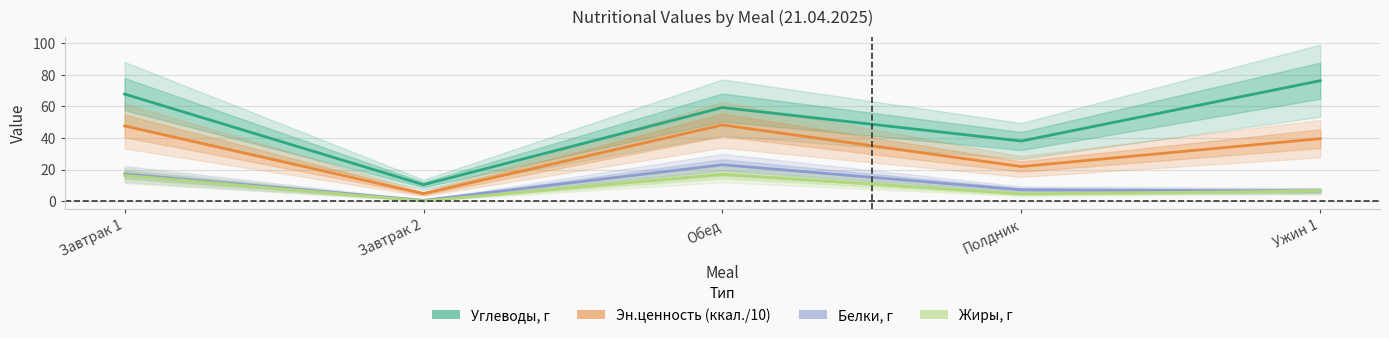

What value does the Эн.ценность (ккал./10) series have at Завтрак 1?

47.6